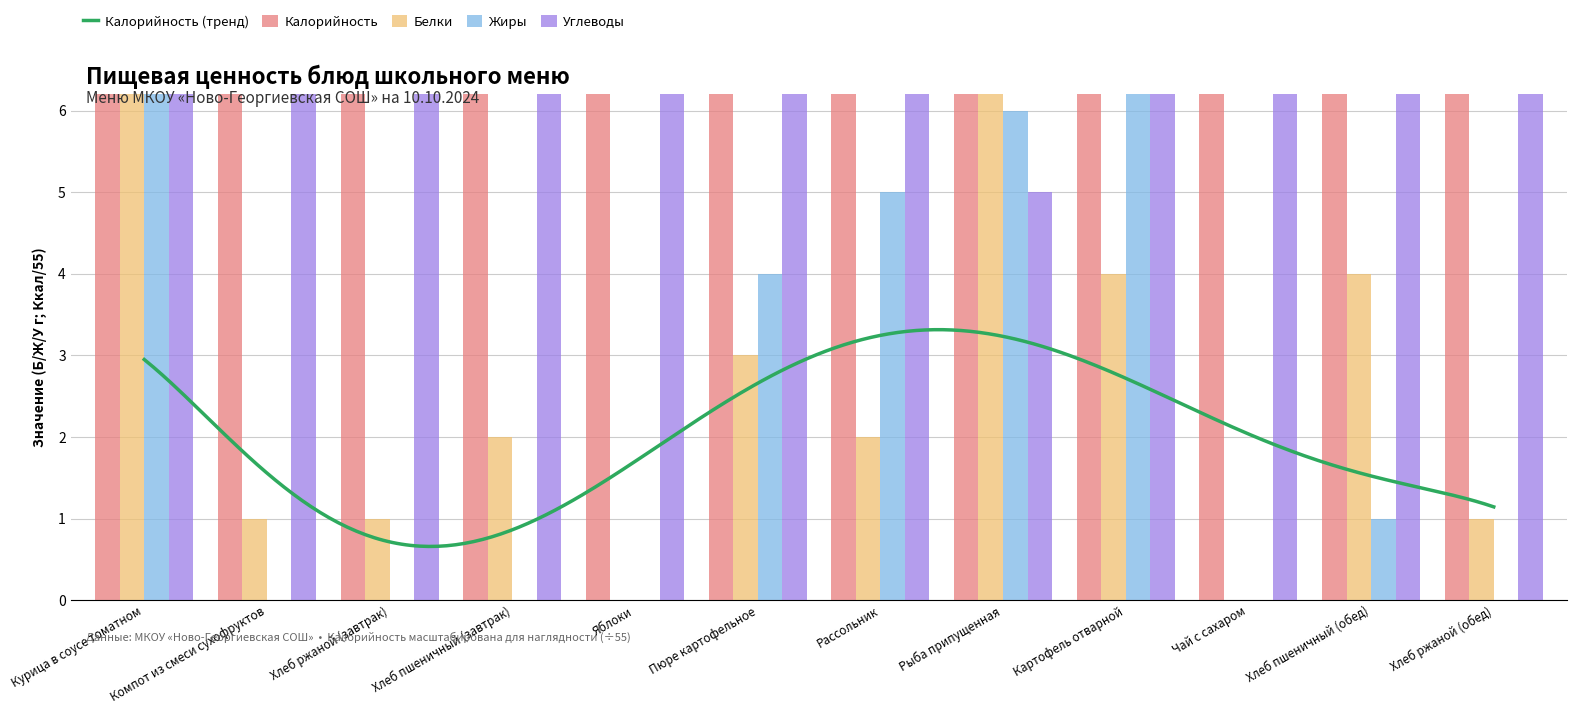

What is the label of the 12th bar from the right?

Курица в соусе томатном